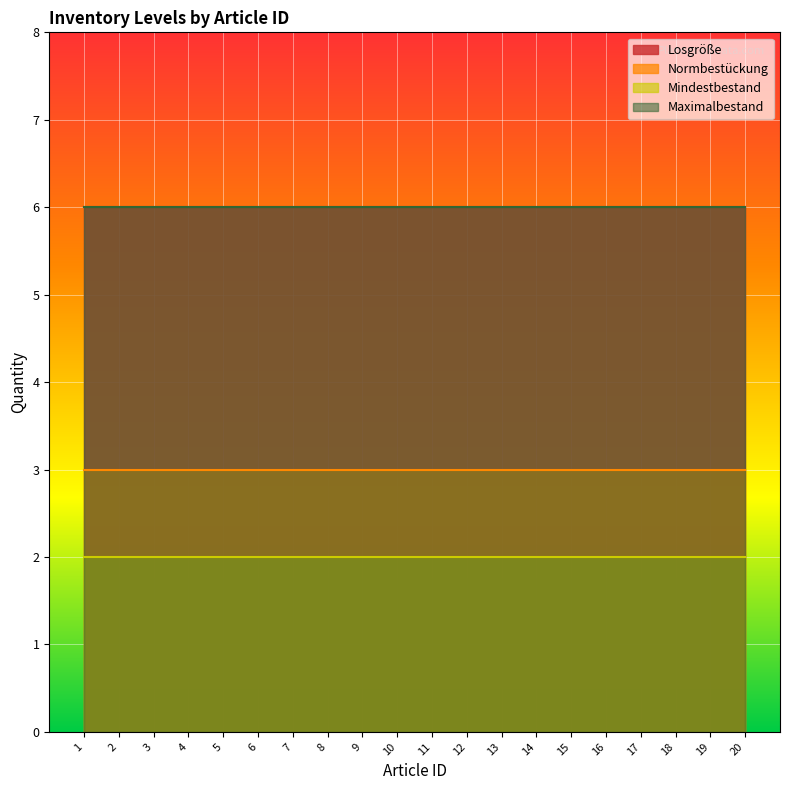

Which series has the largest range (max minus min)?

Losgröße